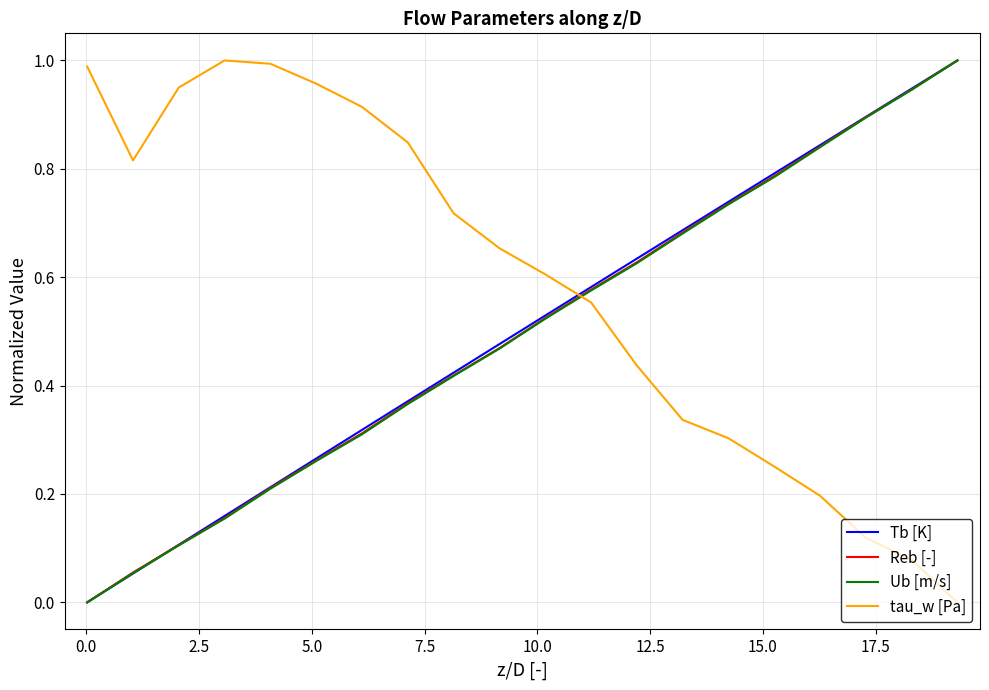

Which series has the largest total across all categories?

tau_w [Pa]